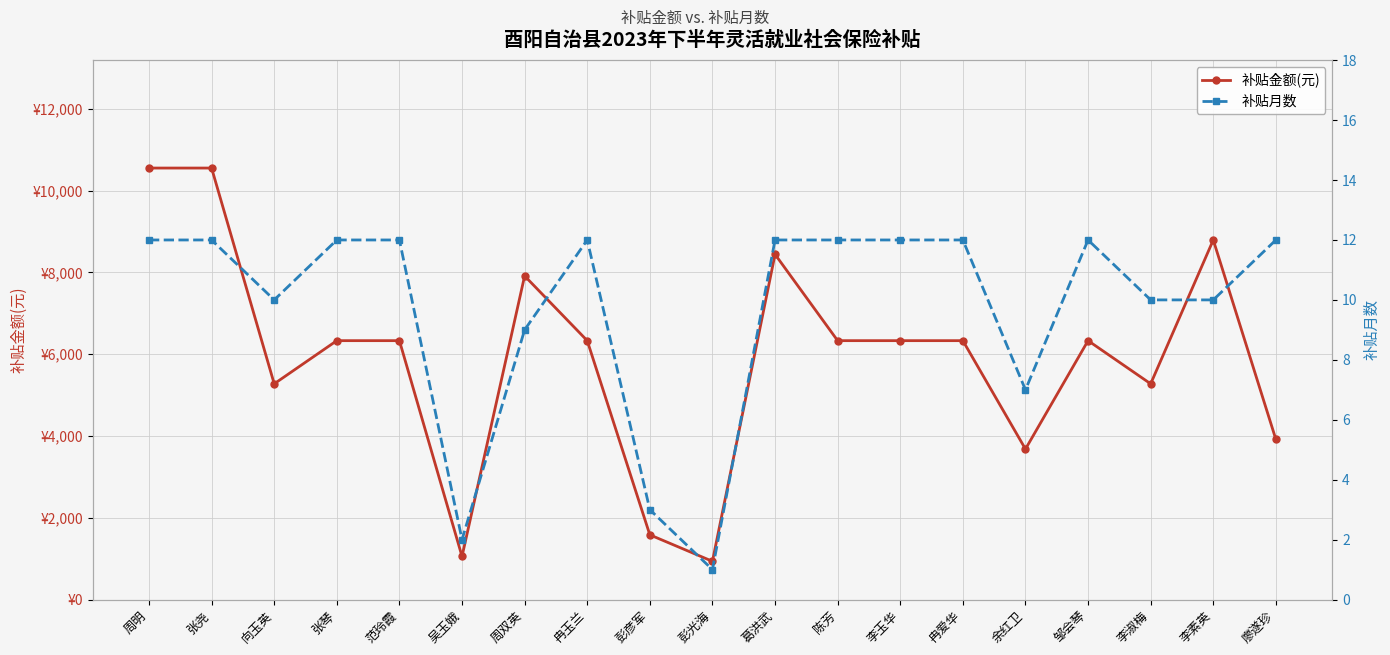

In 补贴金额(元), how many points are higher than both neighbors (excluding endpoints)?

4